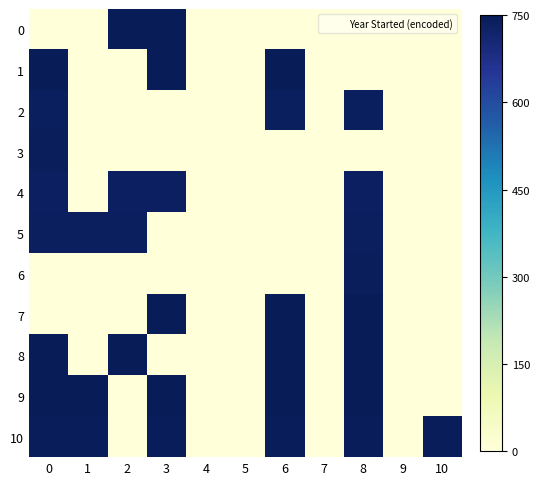

Which has a higher value, 8 or 0?

8